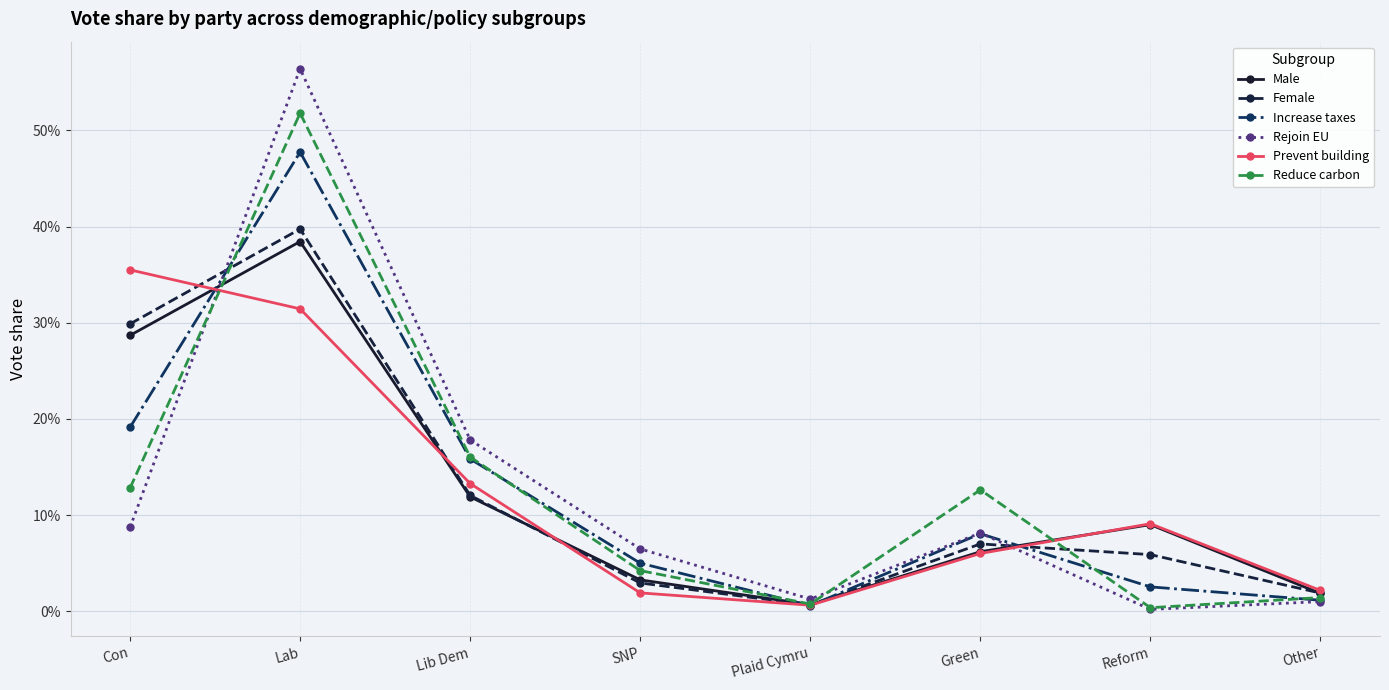

What is the difference between the second highest and second lowest values in the Increase taxes series?

18.0